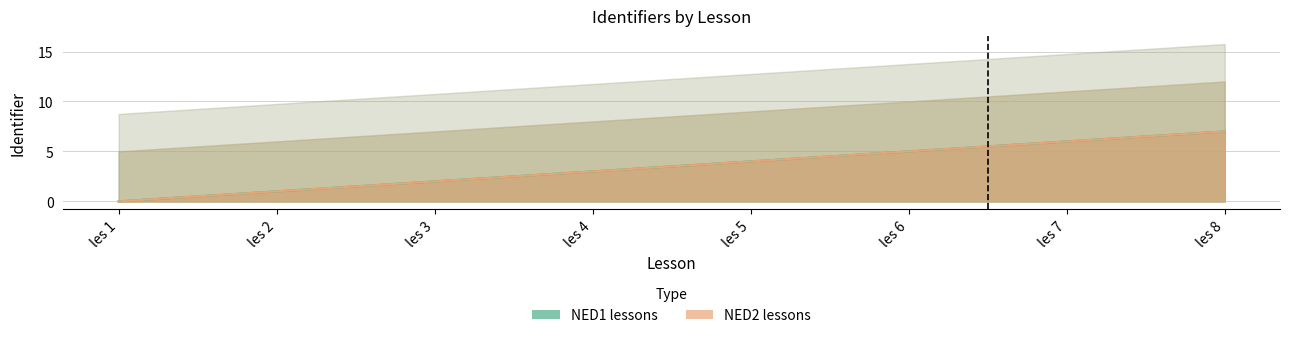

At how many categories does at least one series exceed 4?

3